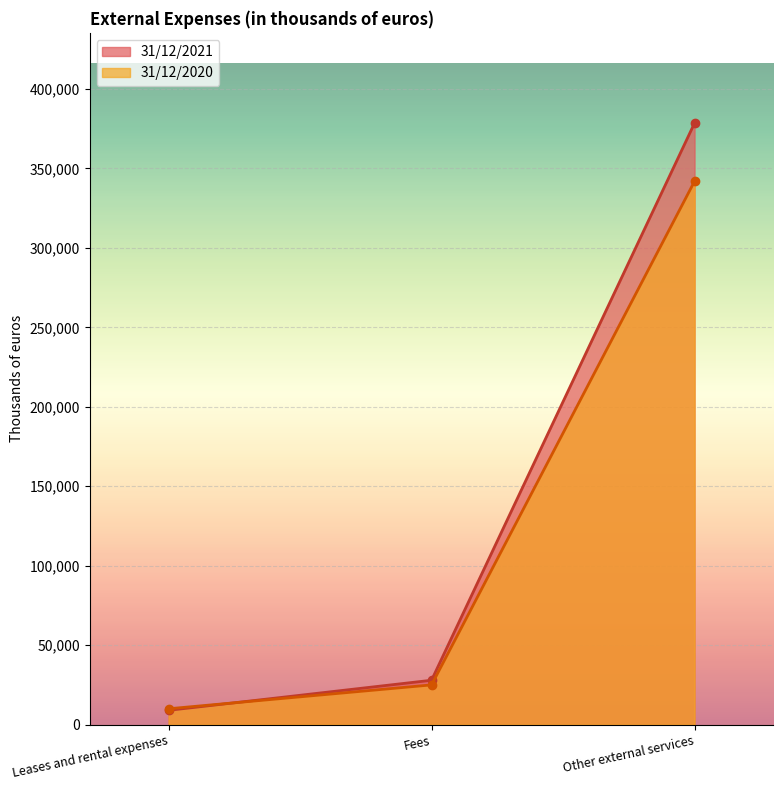

What is the value of the 31/12/2021 point at the 2nd from the left?

27915